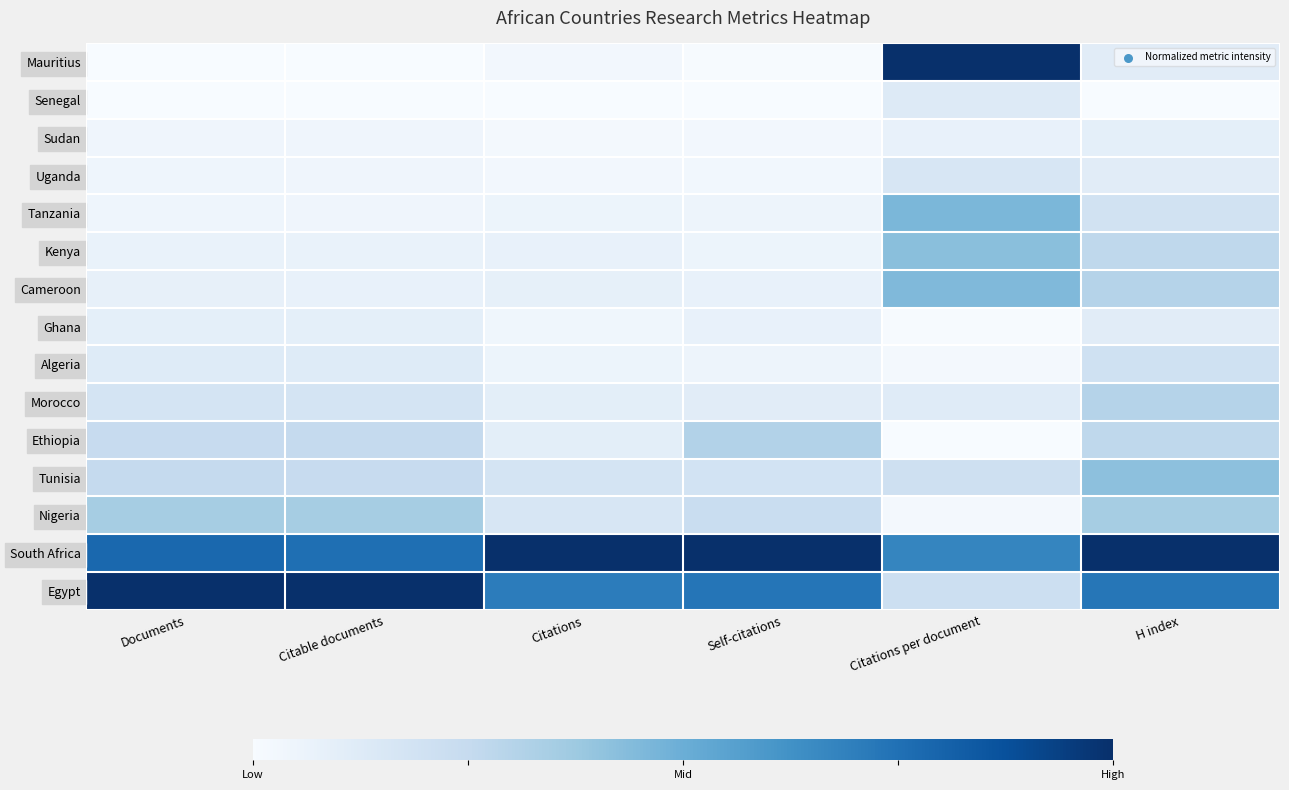

What is the difference between the highest and lowest values at Documents?

1.0